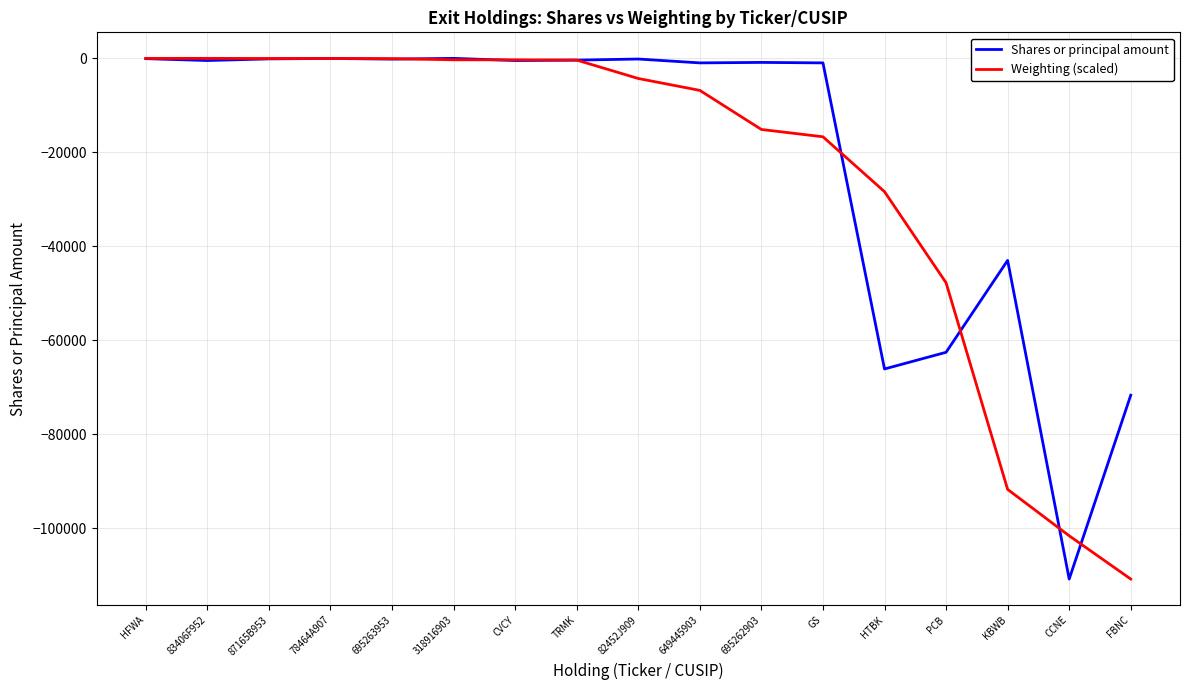

Rank the series at 649445903 from lowest to highest value.

Weighting (scaled), Shares or principal amount